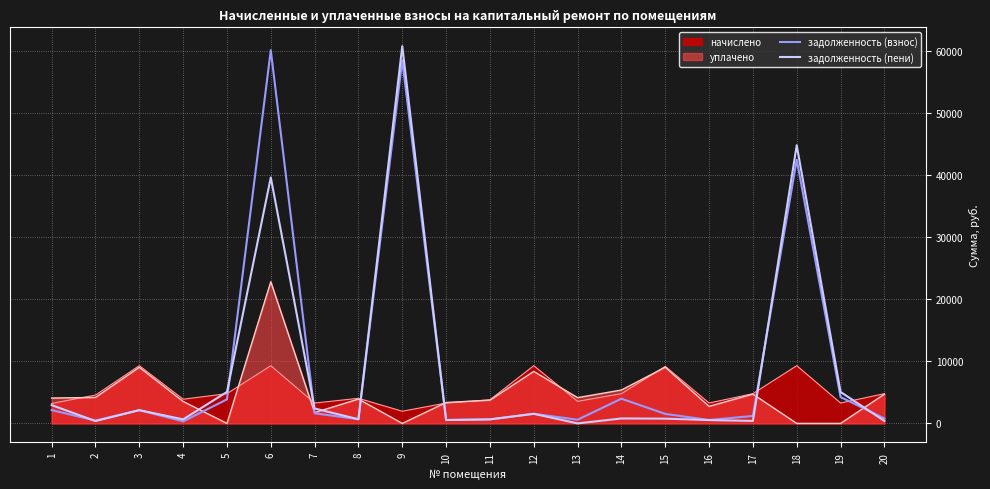

How many lines are shown in the chart?

4